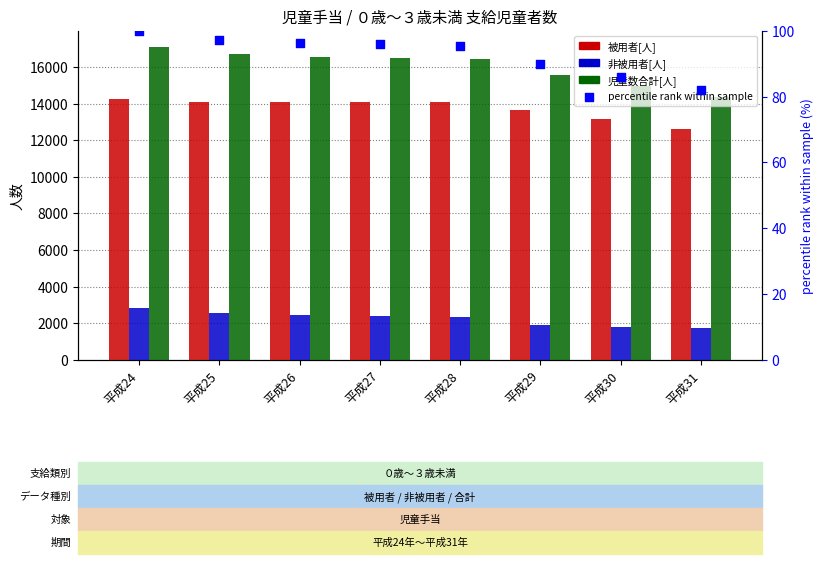

What is the total value across all series at 平成31?

28766.0